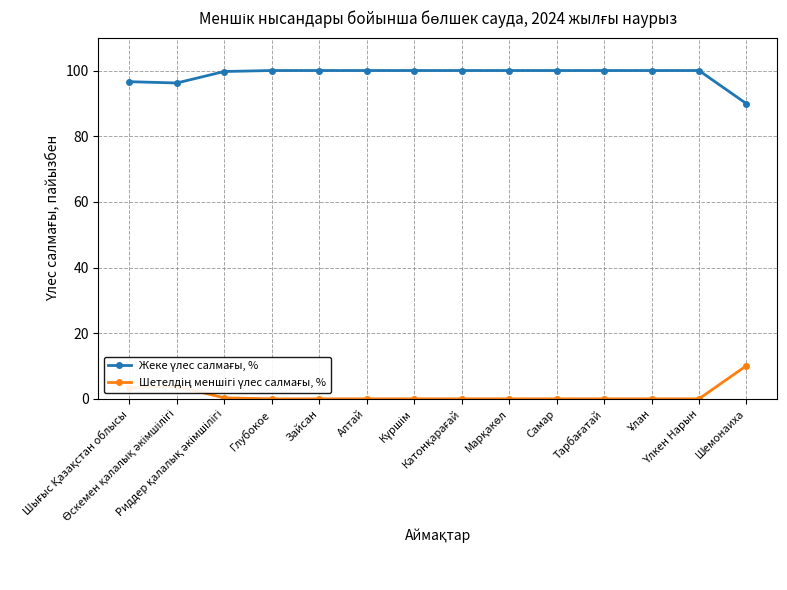

At how many categories does at least one series exceed 50?

14